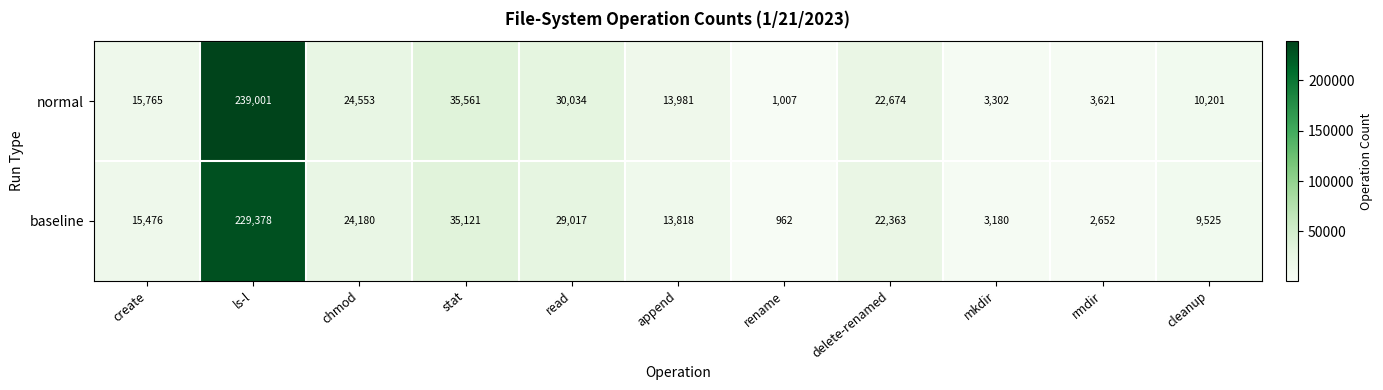

List the series in order of their overall mean, highest first.

normal, baseline